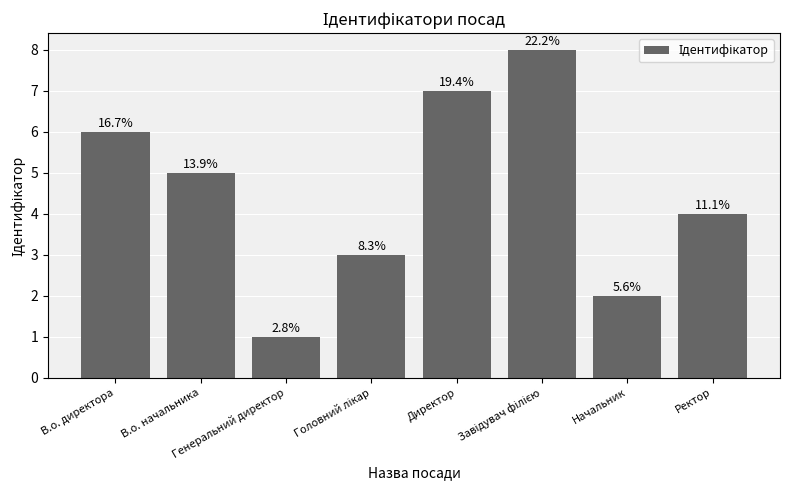

Which label corresponds to the largest value in the chart?

Завідувач філією